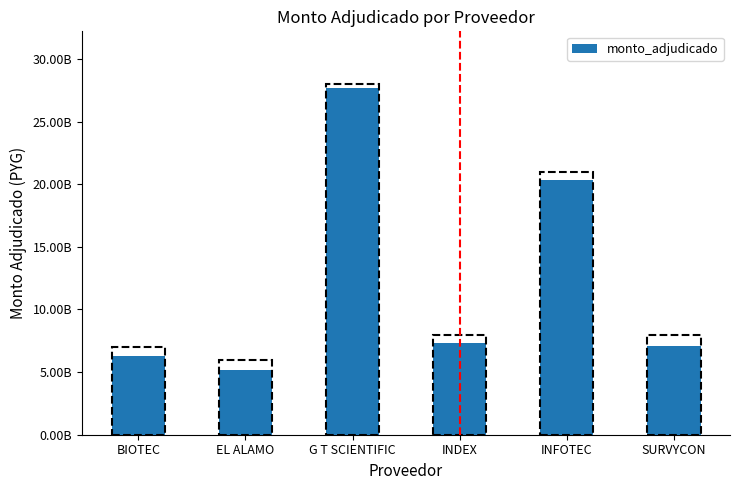

List the labels in order of value, largest first.

G T SCIENTIFIC, INFOTEC, INDEX, SURVYCON, BIOTEC, EL ALAMO